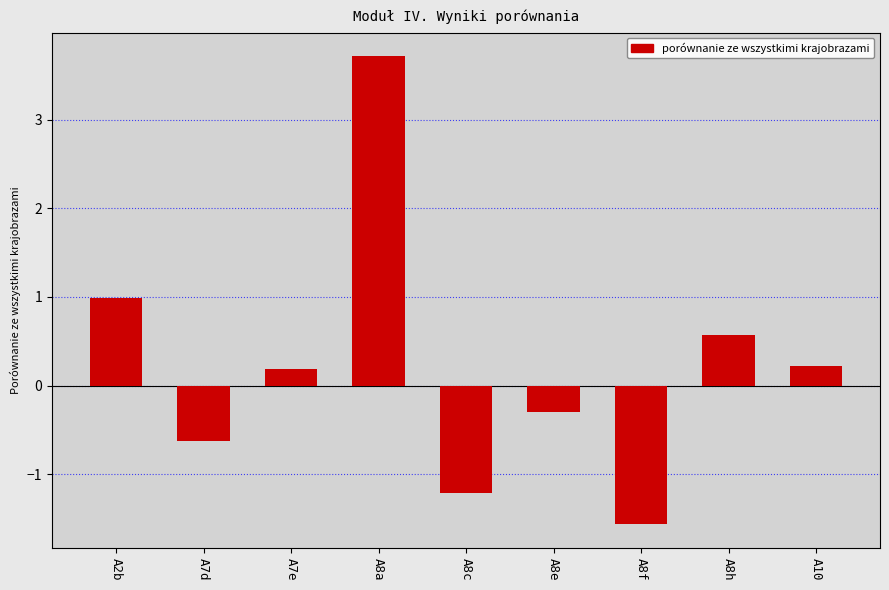

Reading right to left, extract all data points from this chart.

0.2	0.6	-1.6	-0.3	-1.2	3.7	0.2	-0.6	1.0